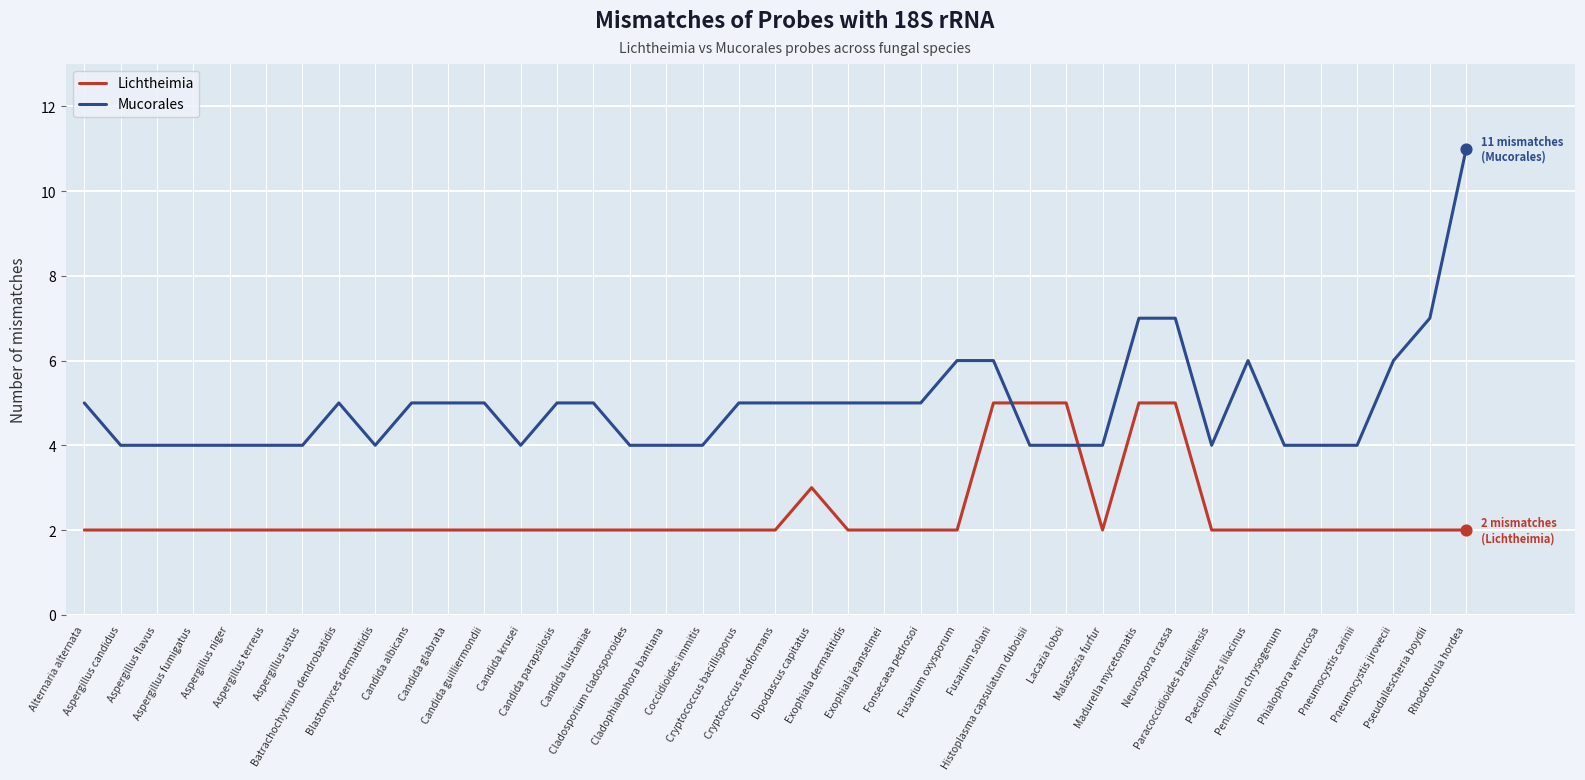

What are all the series names shown in the legend?

Lichtheimia, Mucorales